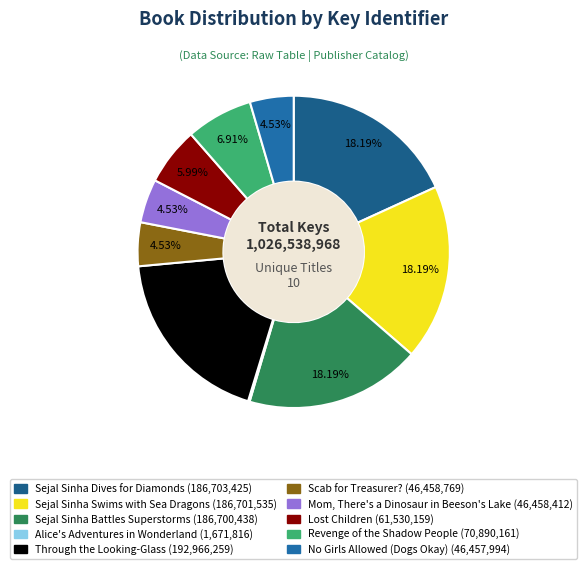

To the nearest percent, what is the difference between the largest and smallest slice percentages?

19%